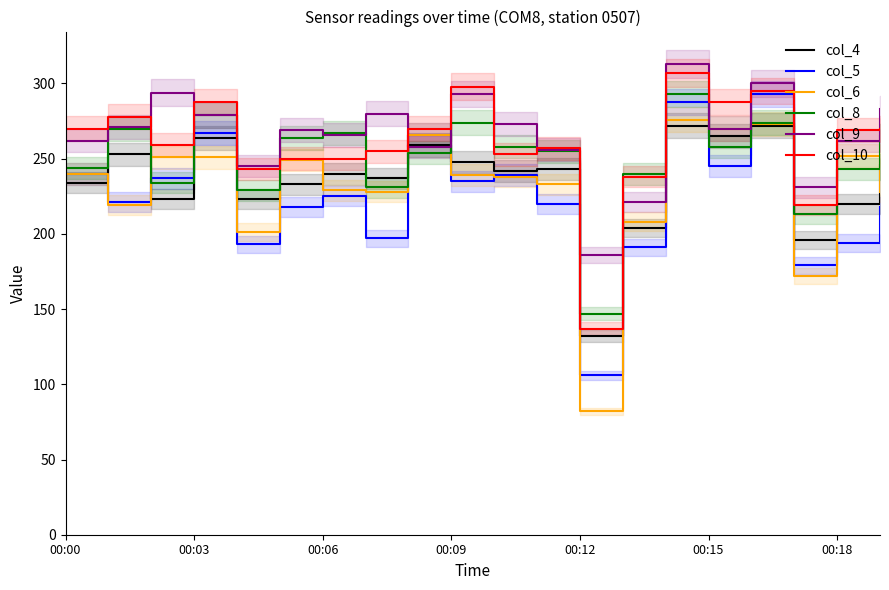

What is the minimum value for col_6?

82